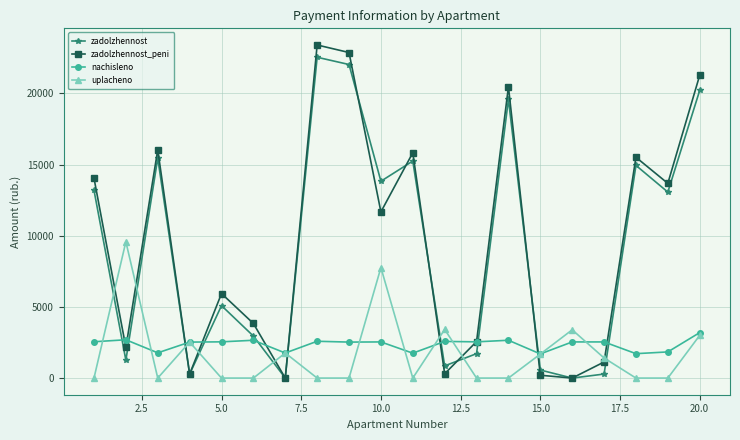

In zadolzhennost_peni, how many points are lower than both neighbors (excluding endpoints)?

7